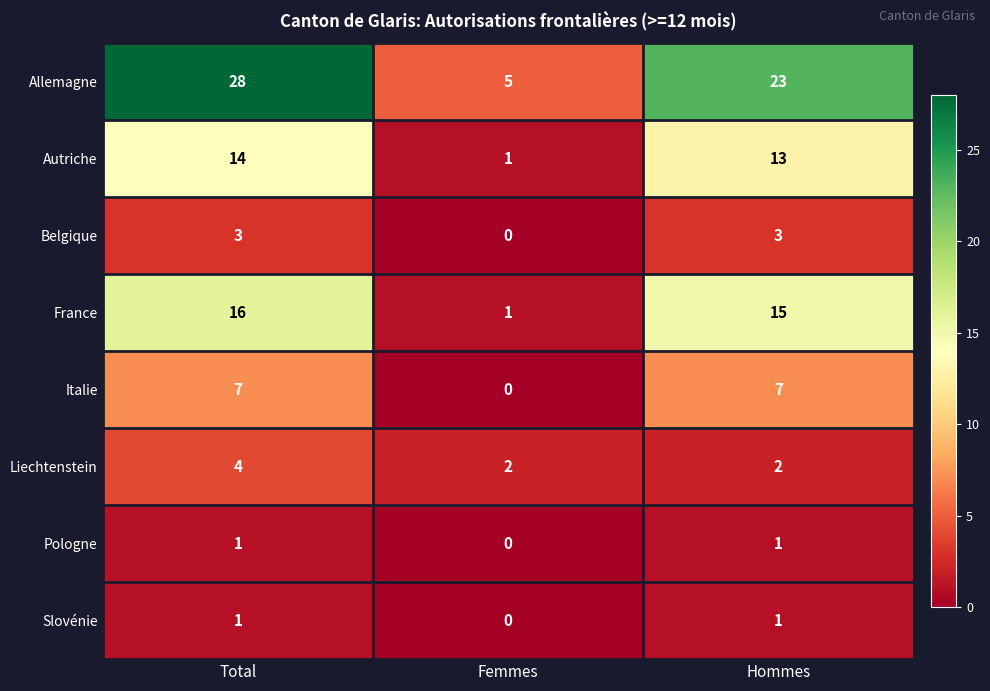

Reading left to right, what are all the values shown in this chart?

Allemagne: 28	5	23
Autriche: 14	1	13
Belgique: 3	0	3
France: 16	1	15
Italie: 7	0	7
Liechtenstein: 4	2	2
Pologne: 1	0	1
Slovénie: 1	0	1